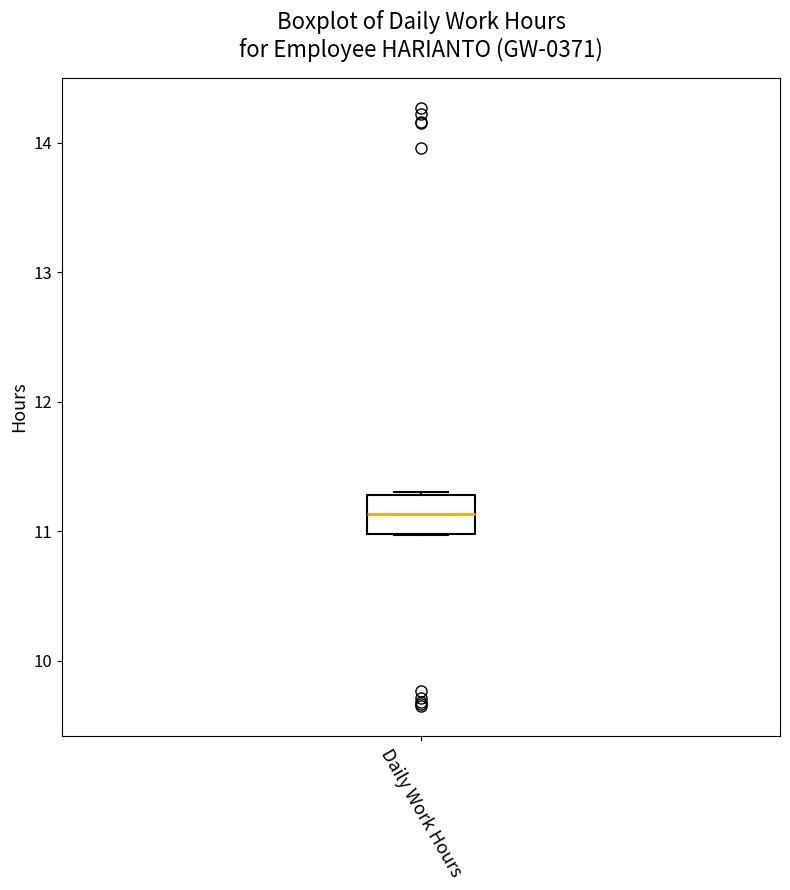

Read this box plot against the y-axis: the position of the median line, the range covered by the box, and the ends of both whiskers. The values are not printed on the chart, so give them approximately, as read against the axis.

median 11.1, box 11.0 to 11.3, whiskers 11.0 to 11.3